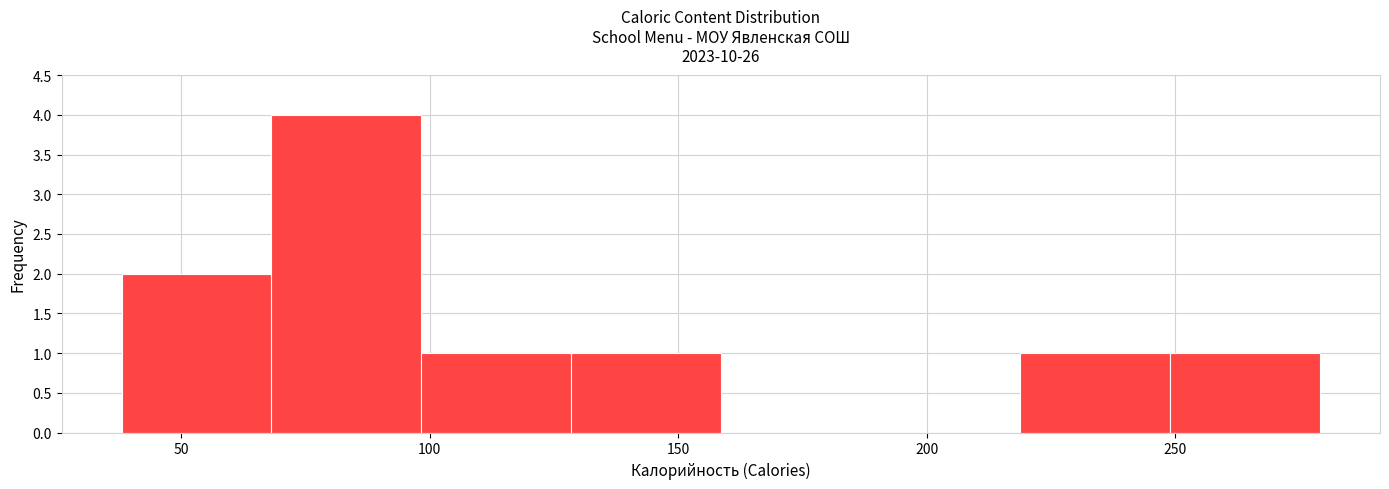

Reading left to right, transcribe this chart: for each bar, give the range it covers on the x-axis and its height. Neither the bar edges nor the heights are printed on the chart, so give them approximately, as read against the axes.

40 to 70: 2
70 to 100: 4
100 to 130: 1
130 to 160: 1
160 to 190: 0
190 to 220: 0
220 to 250: 1
250 to 280: 1